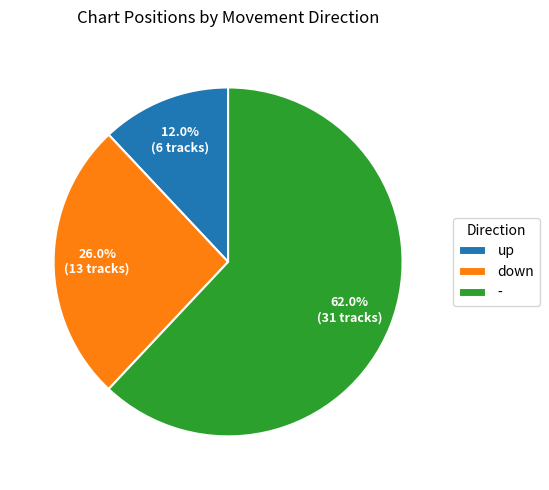

How many segments does this pie chart have?

3